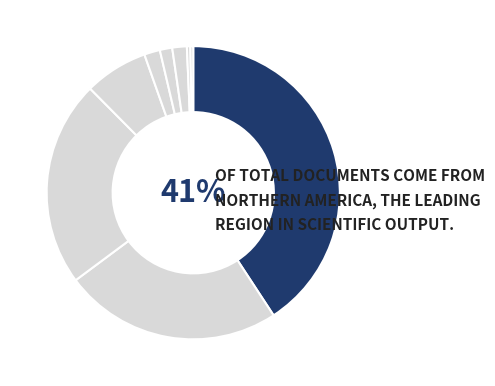

Count the number of slices in the pie.

9